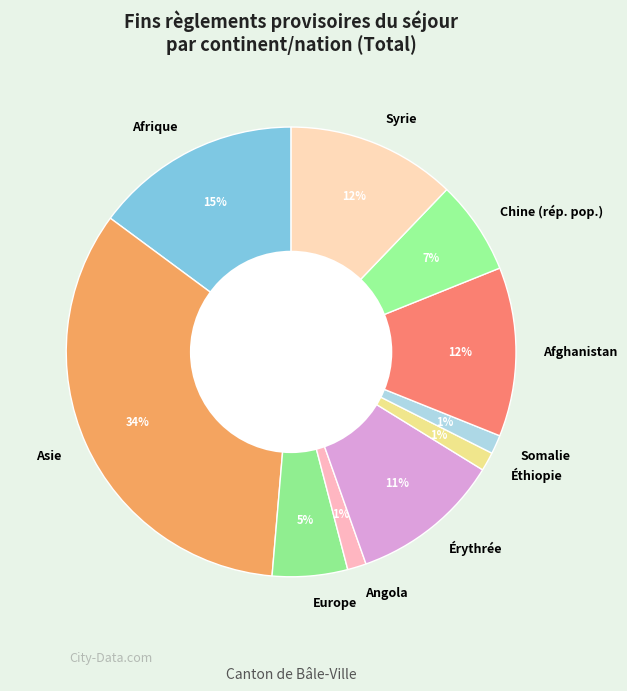

How many segments does this pie chart have?

10